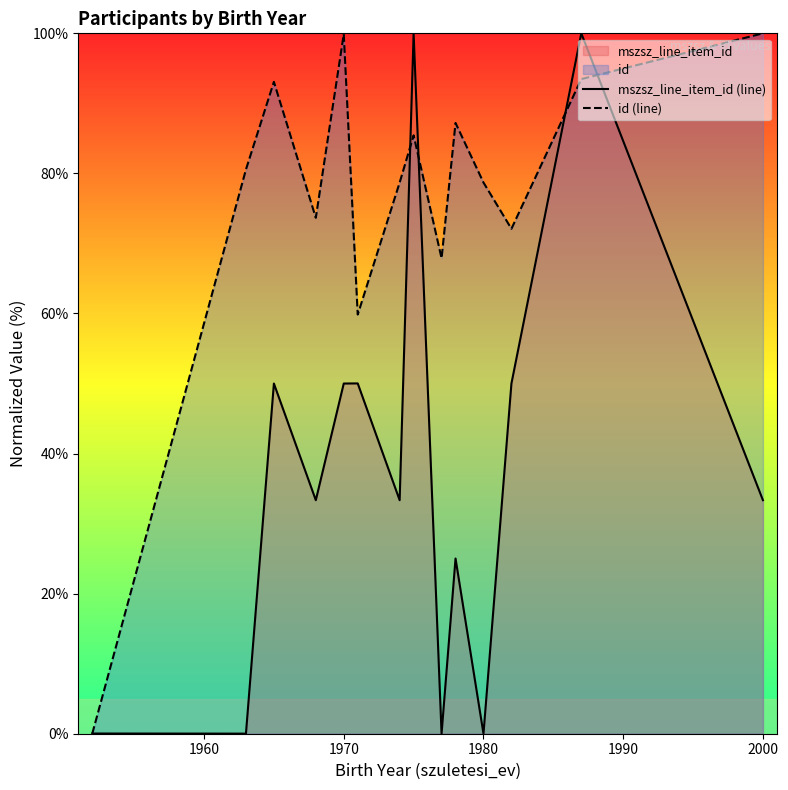

What is the maximum value shown in the chart?

100.0